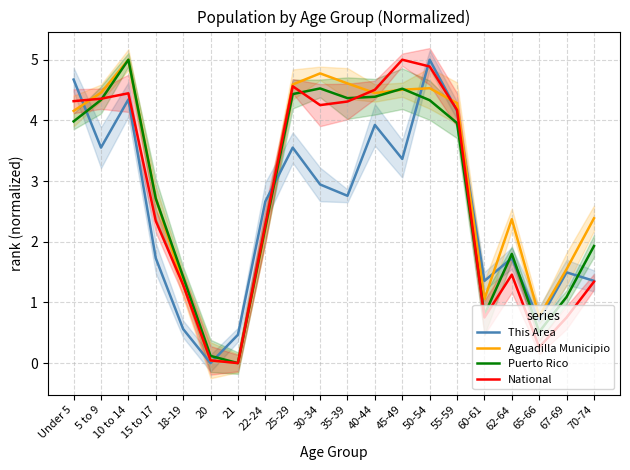

In Puerto Rico, how many points are lower than both neighbors (excluding endpoints)?

4